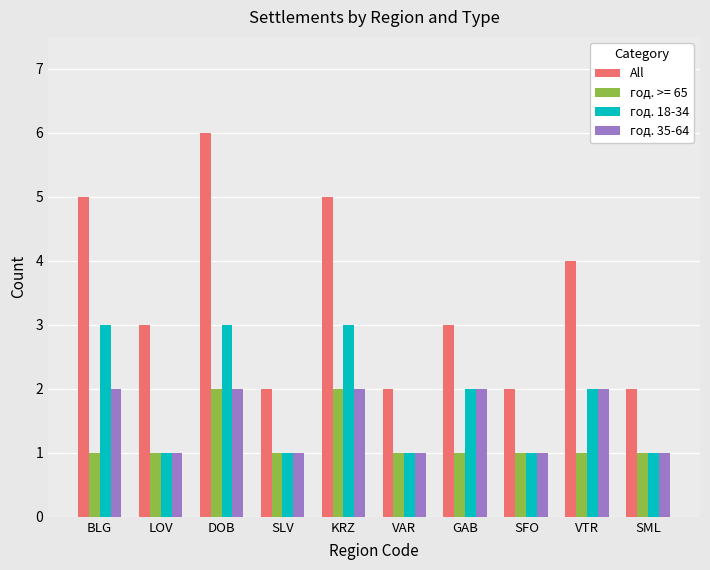

Which category has the highest value across all series?

DOB